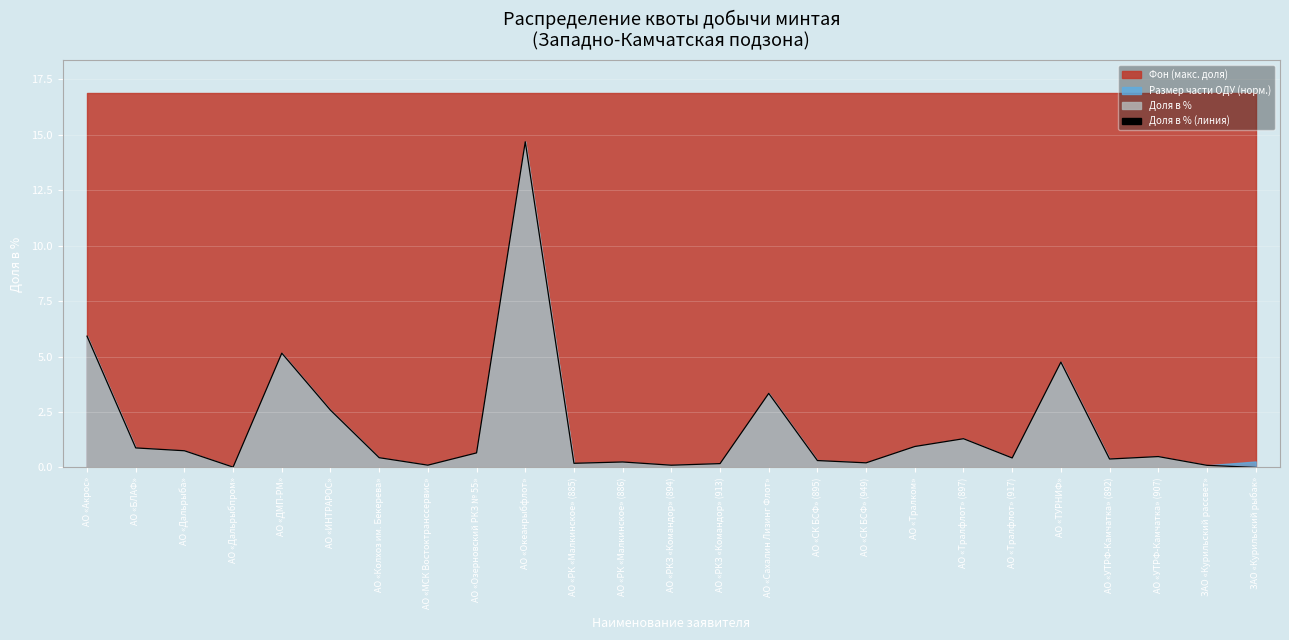

Where is the data nearest to the value 7?

АО «Акрос»